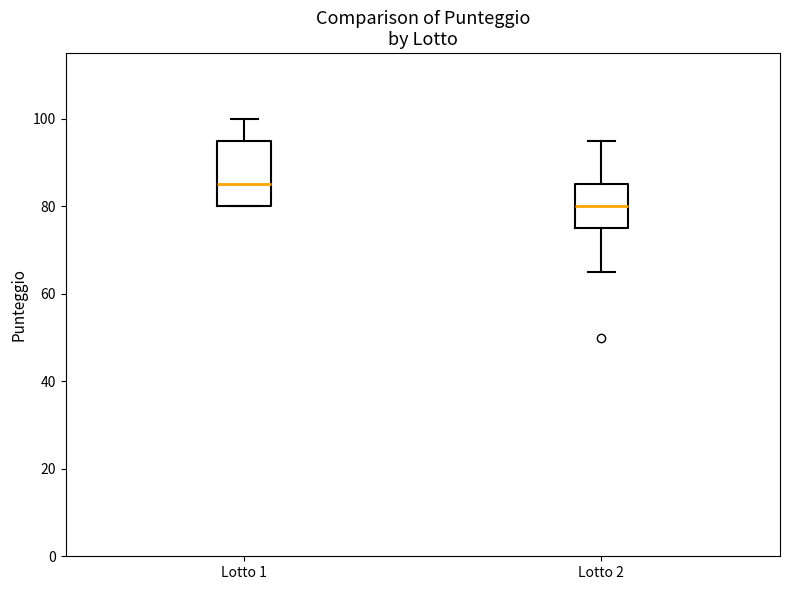

Which box has the highest median line?

Lotto 1